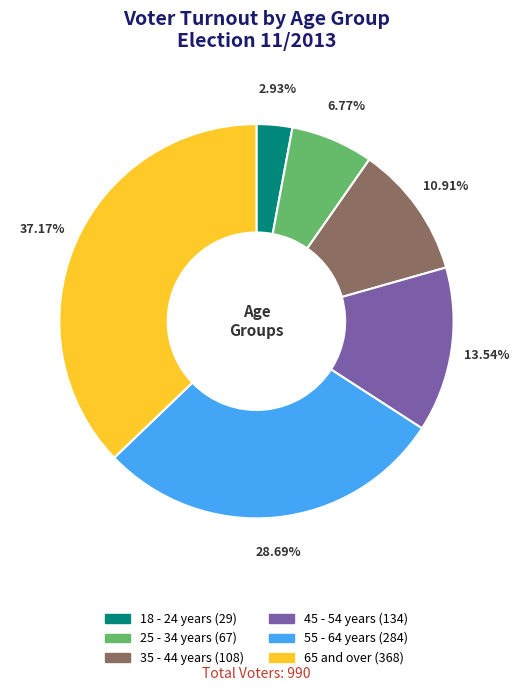

Approximately how many times larger is the value at 55 - 64 years compared to 45 - 54 years?

2.1